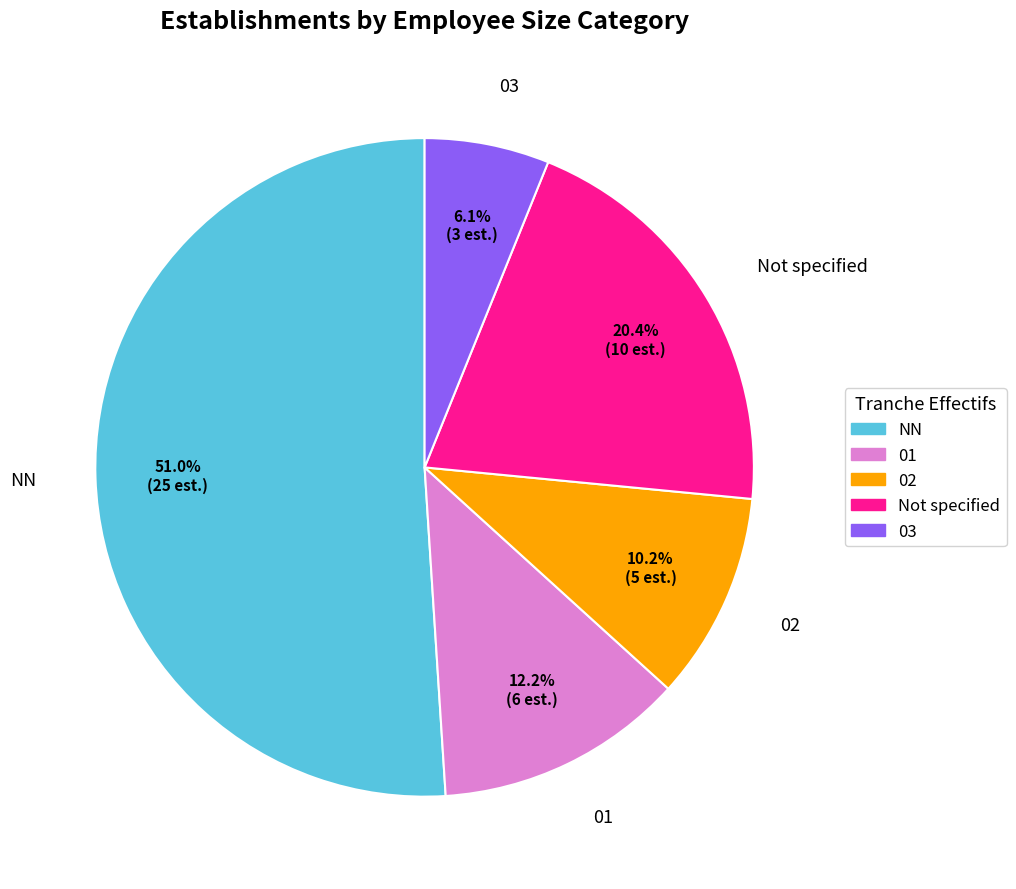

Does any single category account for the majority?

Yes